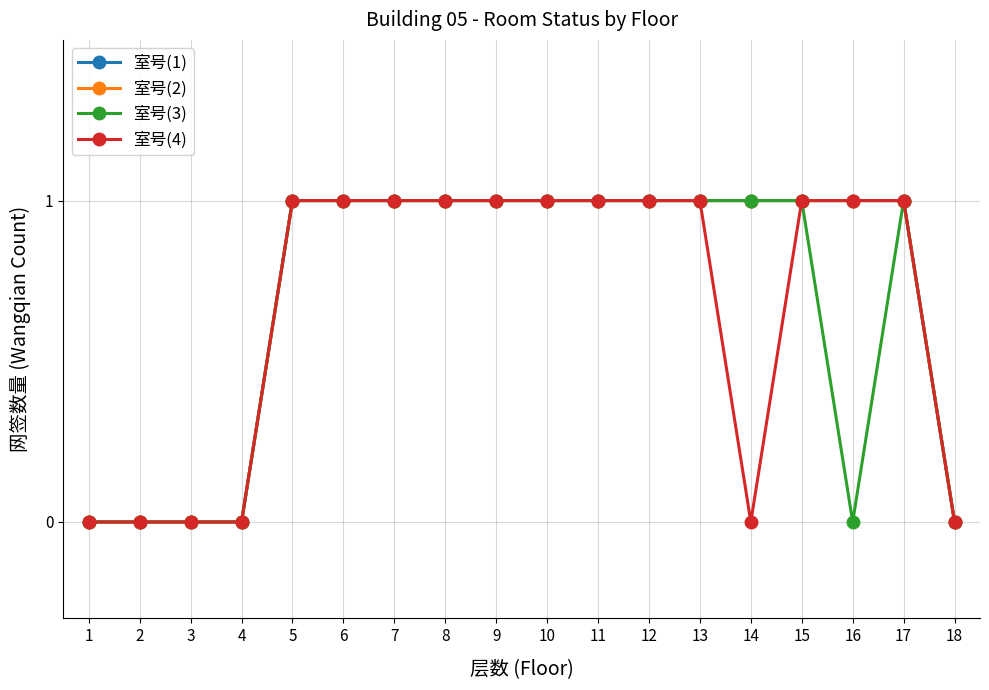

What is the difference between the second highest and minimum values in the 室号(1) series?

1